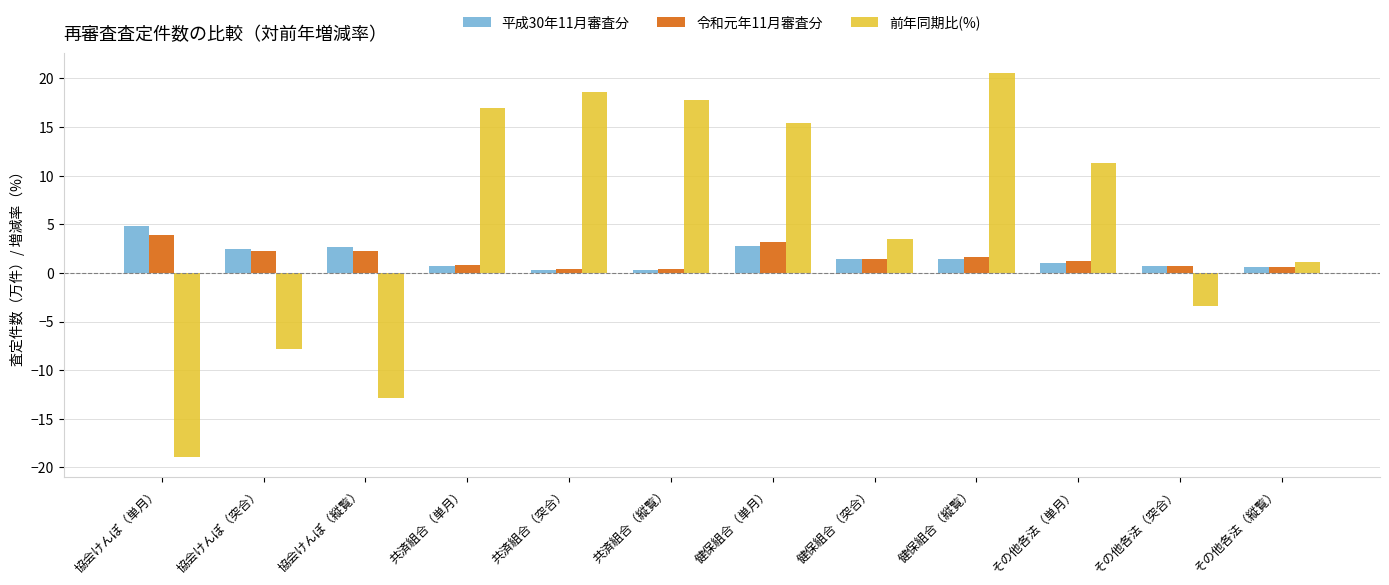

What position from the right is 健保組合（単月）?

6